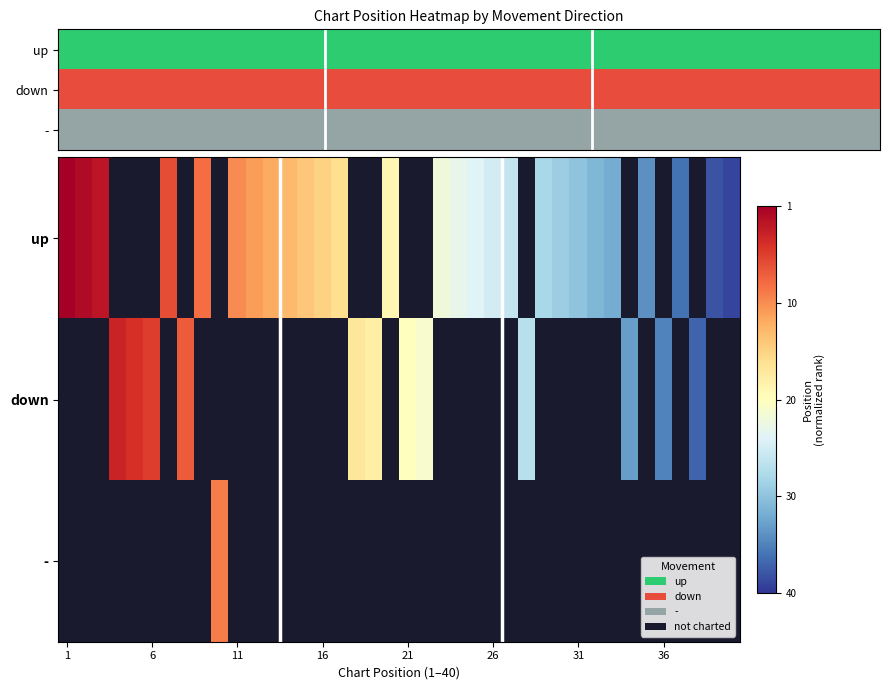

List the series in order of their peak value, lowest first.

up, down, -